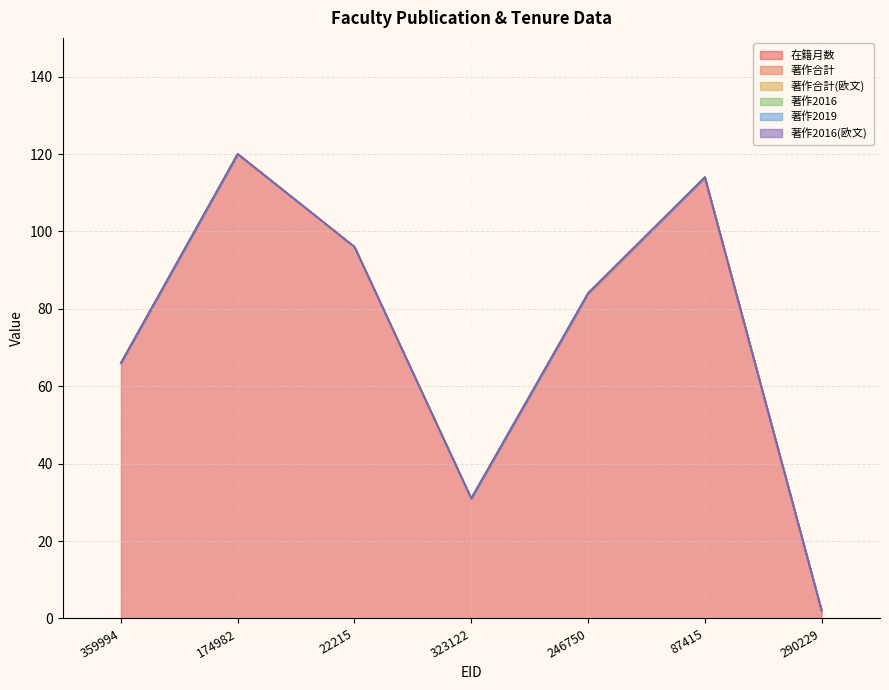

True or false: 在籍月数 and 著作合計 cross at least once.

False